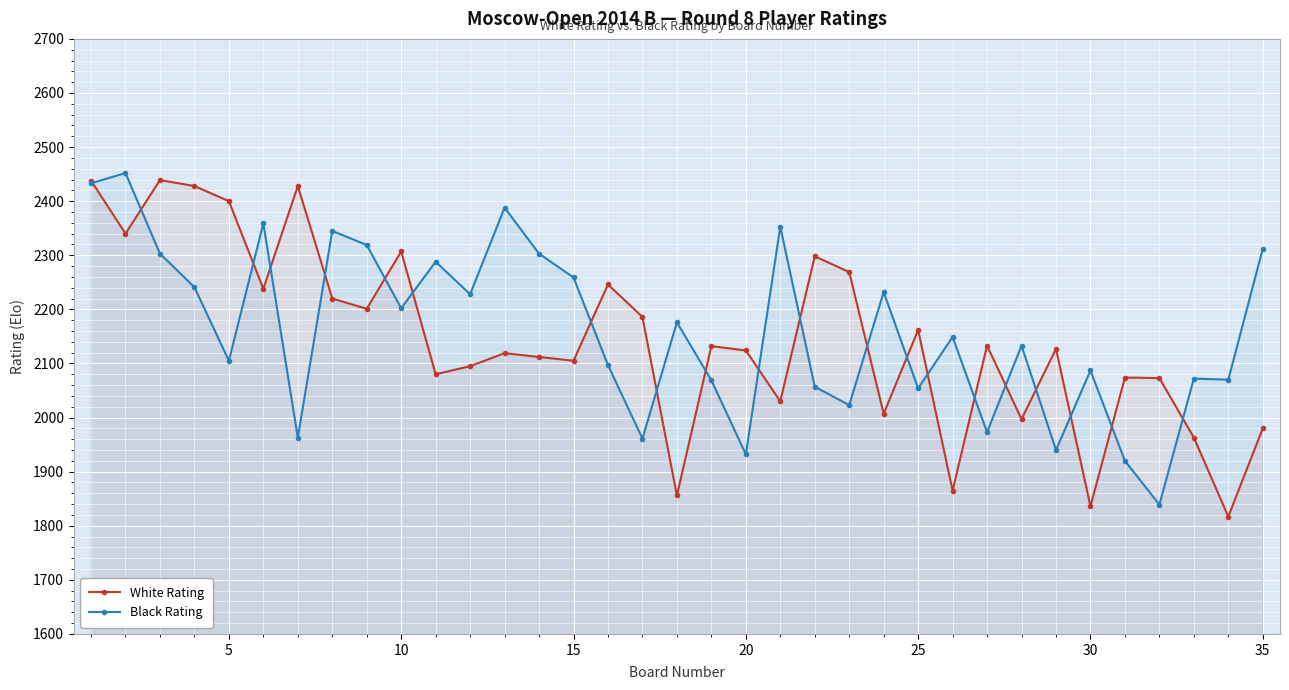

What is the maximum value for Black Rating?

2452